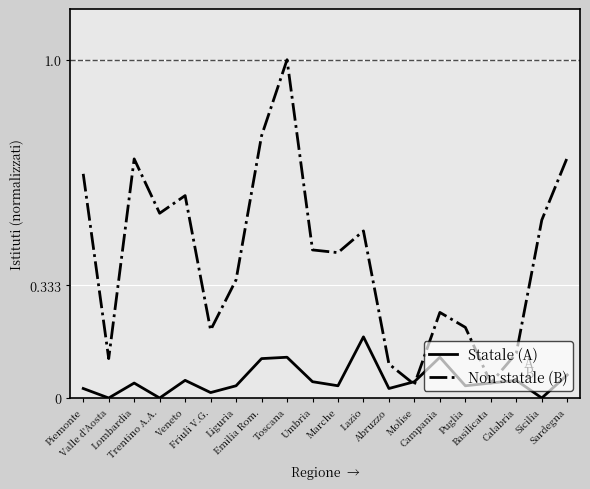

How many interior local peaks does the Statale (A) series have?

6